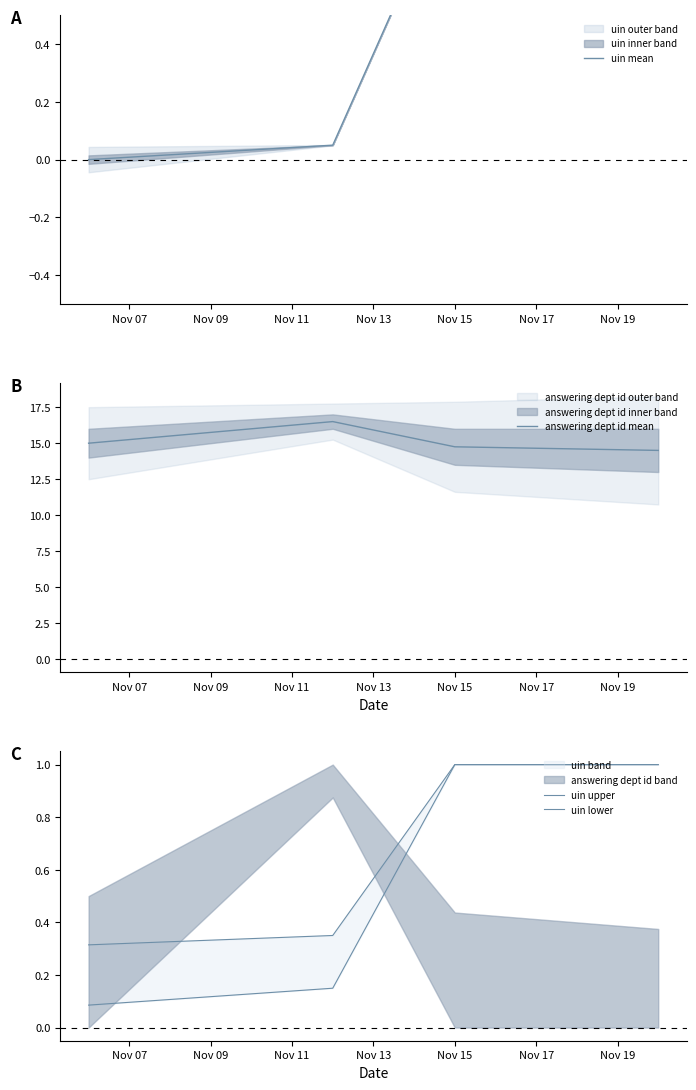

What is the value of the answering dept id mean point at the 3rd from the left?

14.8